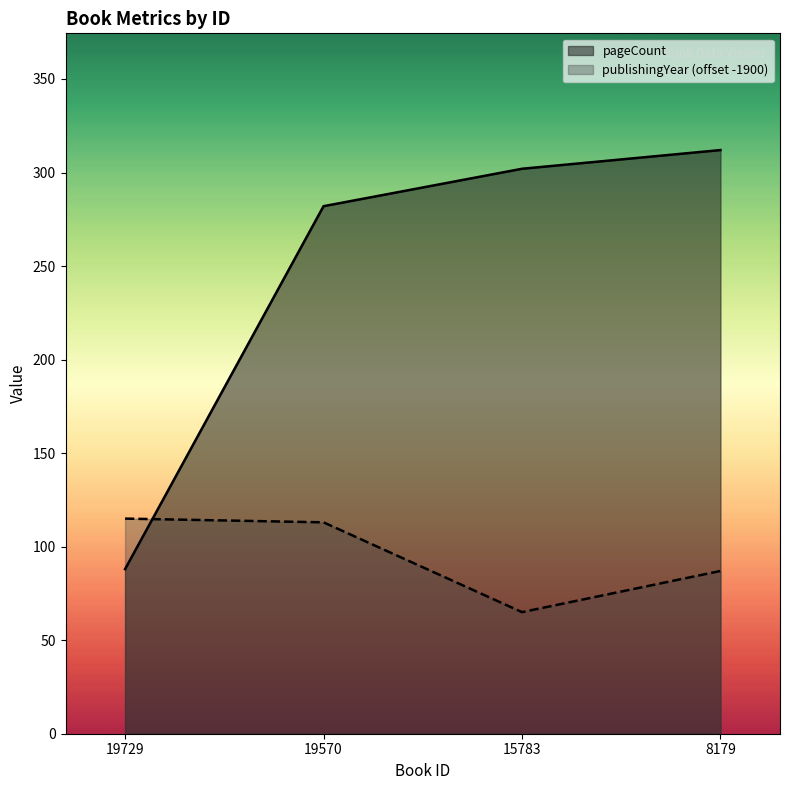

Is it true that publishingYear equals 65 at 15783?

True